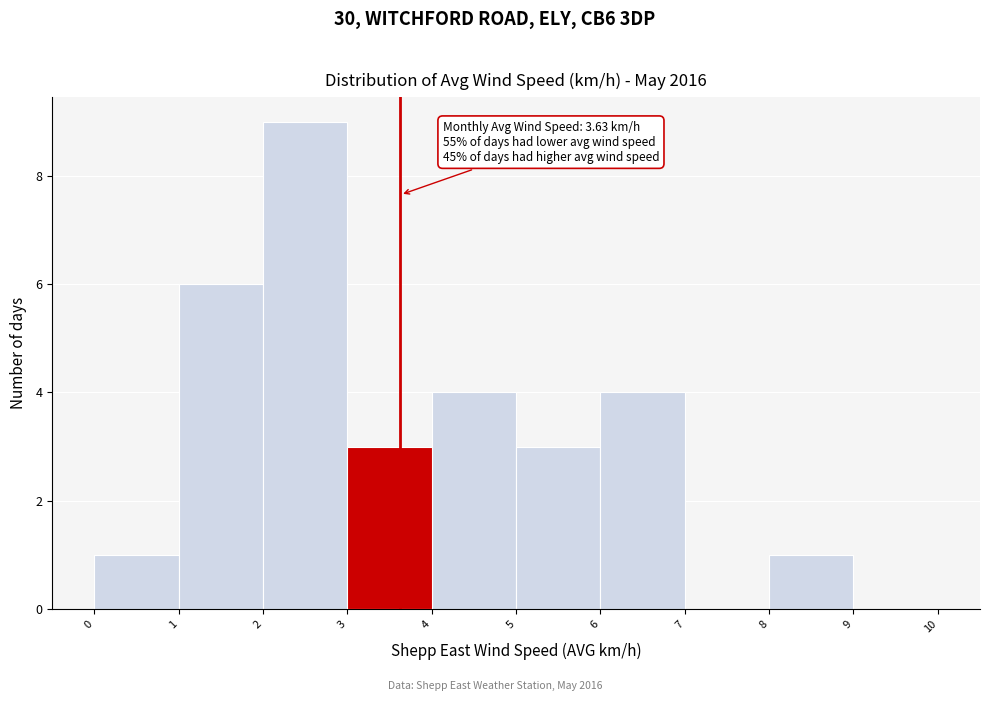

Over which range of the x-axis is the bar tallest?

2 to 3